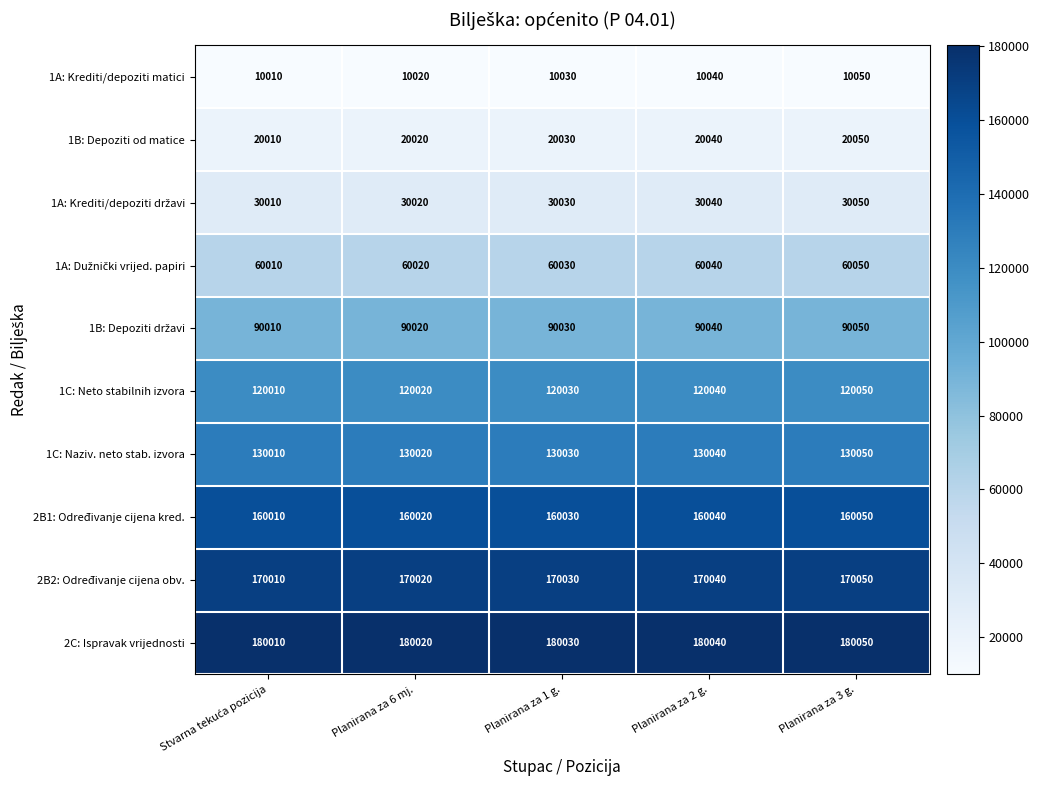

At which category is the sum across all series the highest?

Planirana za 3 g.